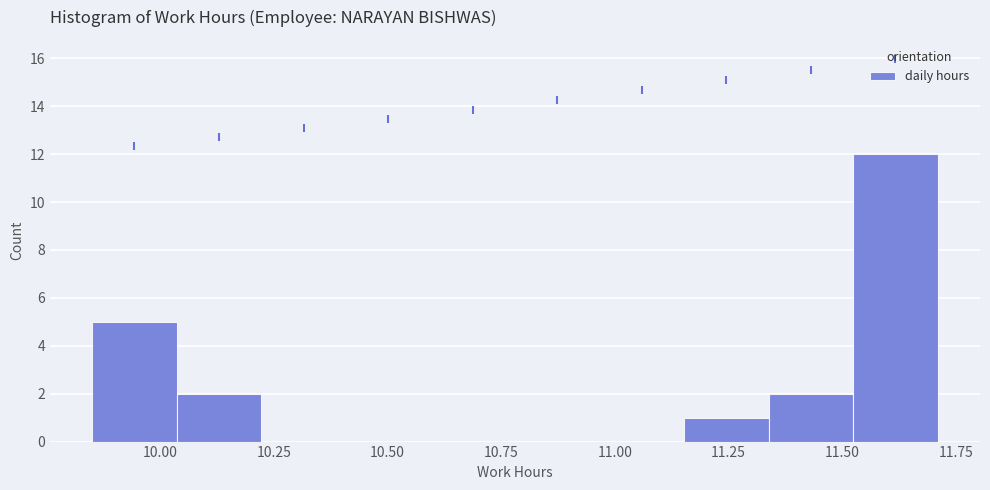

Around what value on the x-axis is the tallest bar? Give the approximate position of its centre, as read against the axis.

11.60